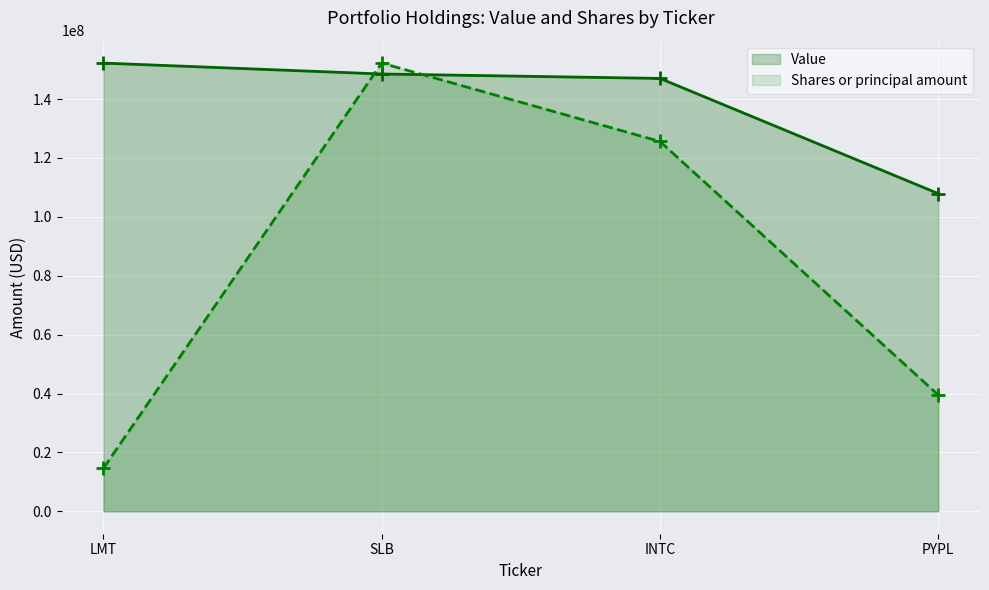

What is the value of the Shares or principal amount point at the 1st from the left?

14600892.9